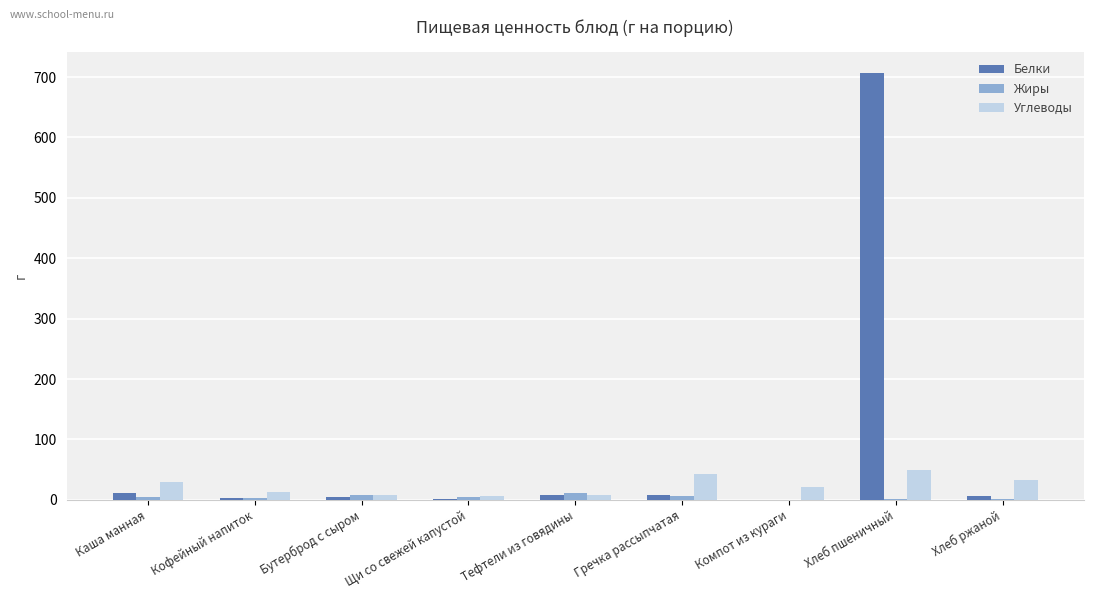

Which series has the largest range (max minus min)?

Белки